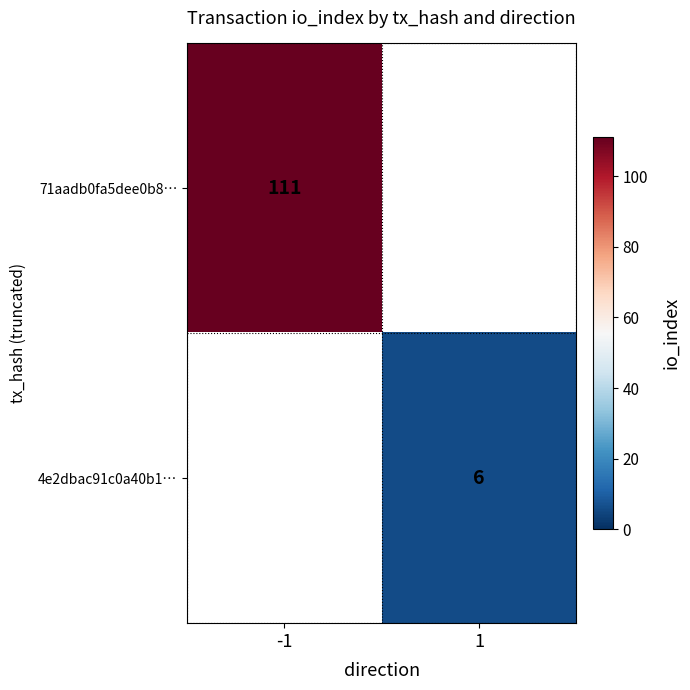

Which label corresponds to the largest value in the chart?

-1